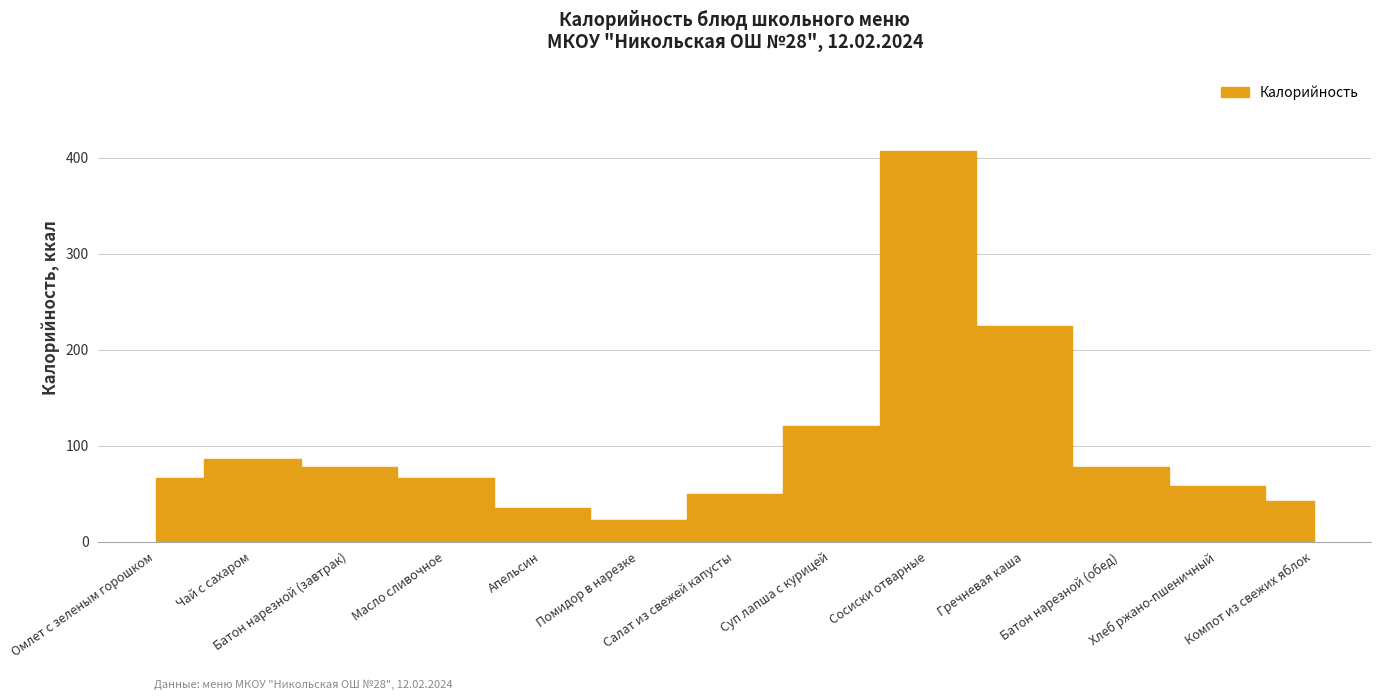

Reading left to right, transcribe all the data shown in this chart.

66	86	78	66	35	22	50	120	407	225	78	58	42